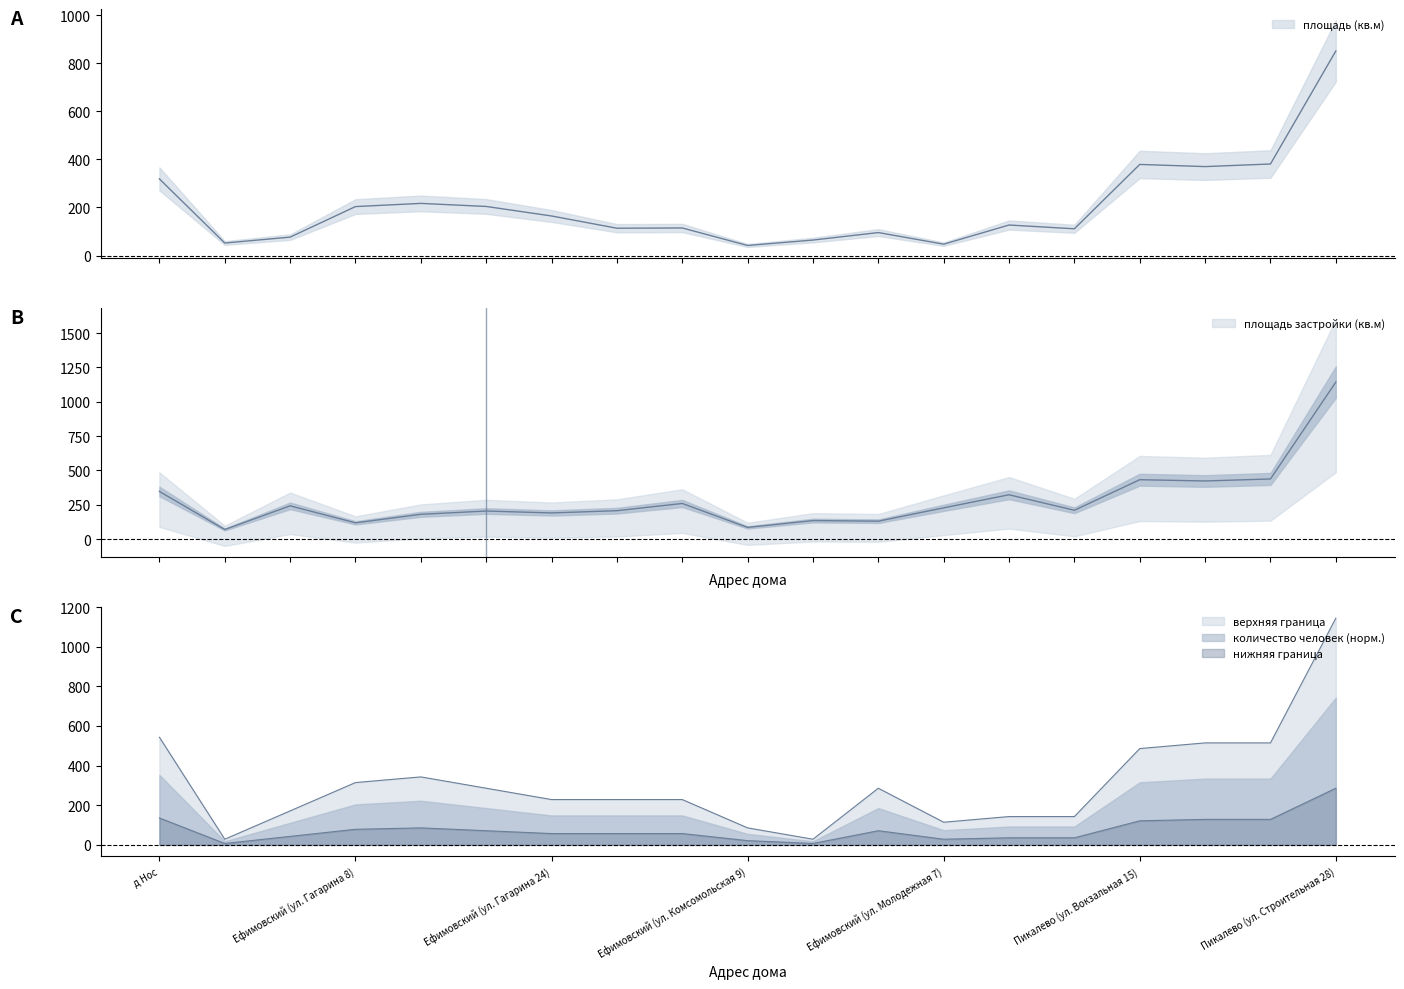

At how many categories does at least one series exceed 961?

1